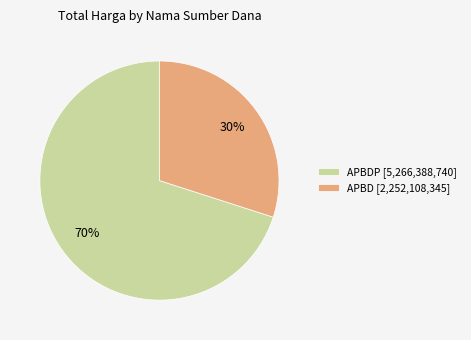

What is the largest slice in the pie chart?

APBDP [5,266,388,740]